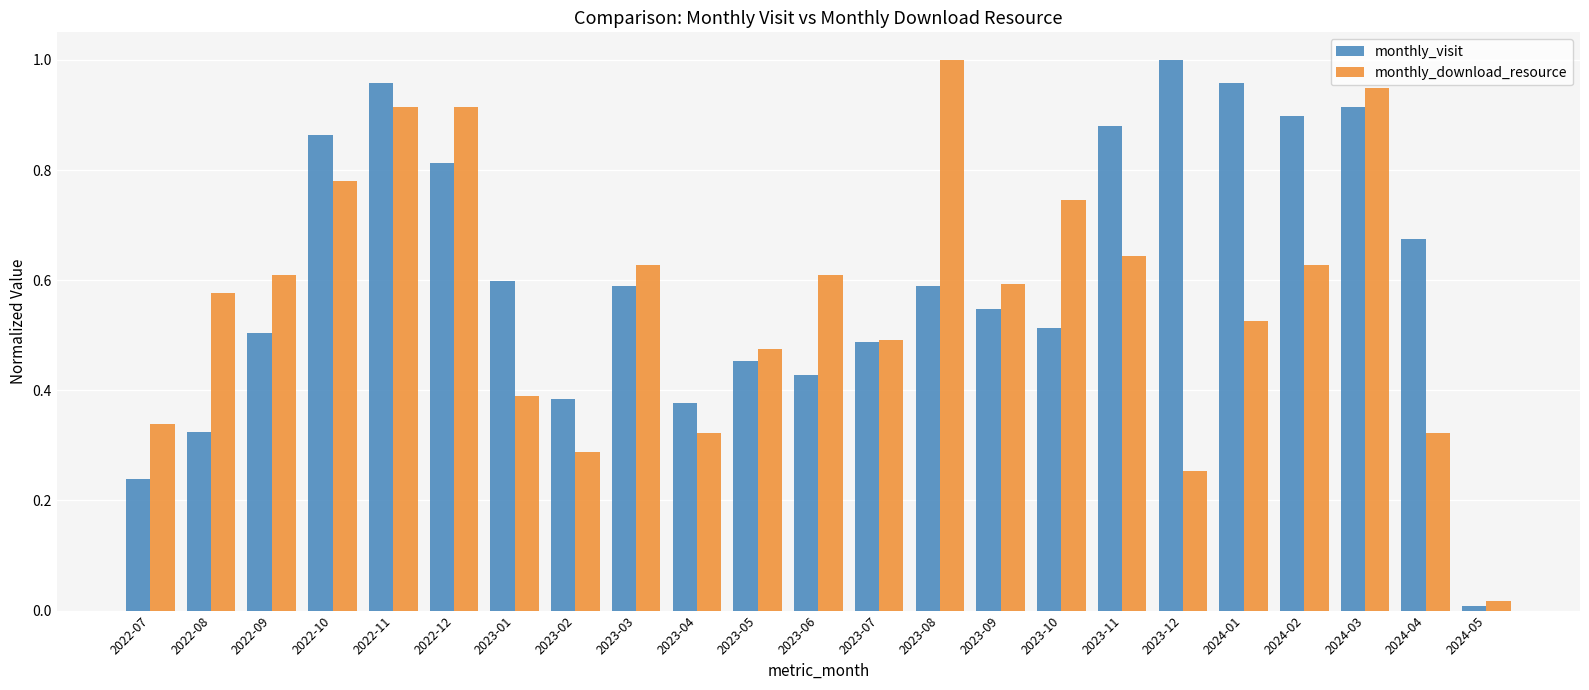

What are all the series names shown in the legend?

monthly_visit, monthly_download_resource